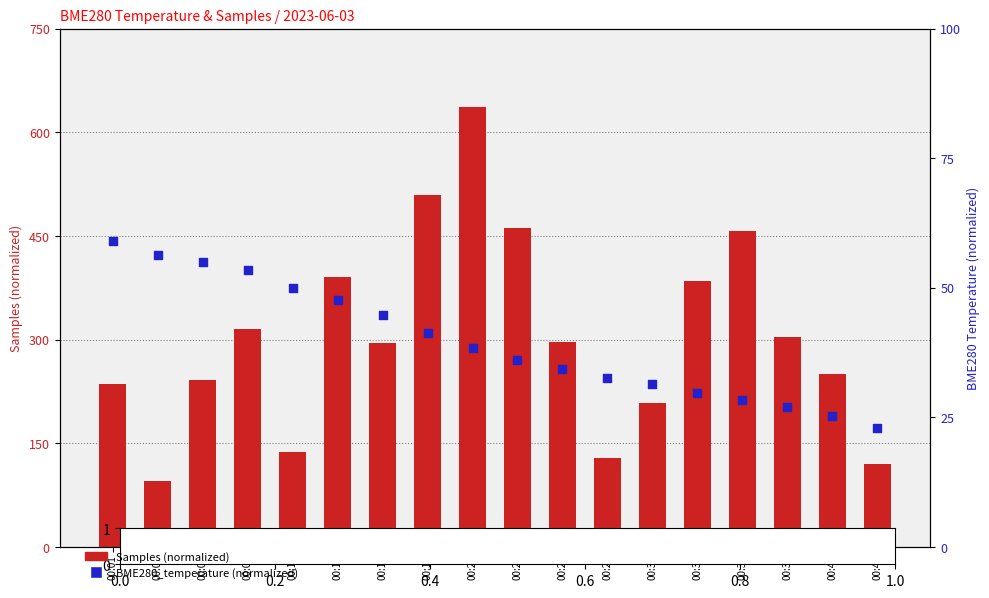

What are all the series names shown in the legend?

Samples (normalized), BME280_temperature (normalized)